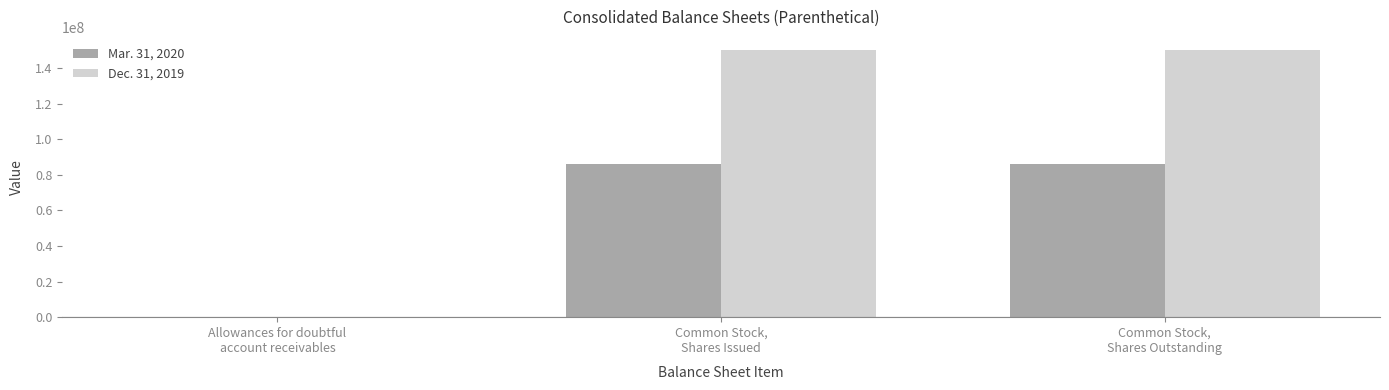

Are the bars grouped side by side (vs. stacked)?

Yes